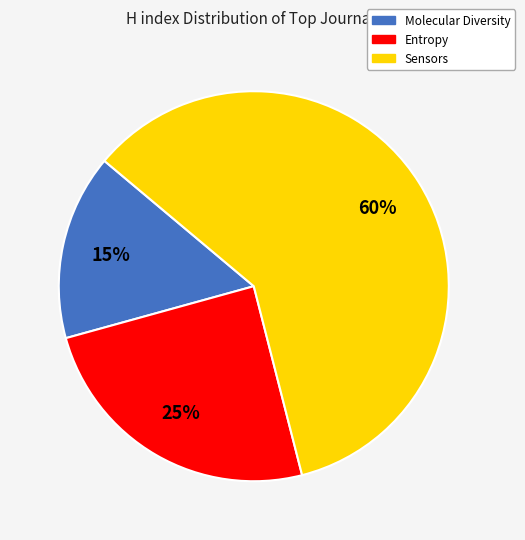

Do Entropy and Molecular Diversity together represent more than half of the pie?

No